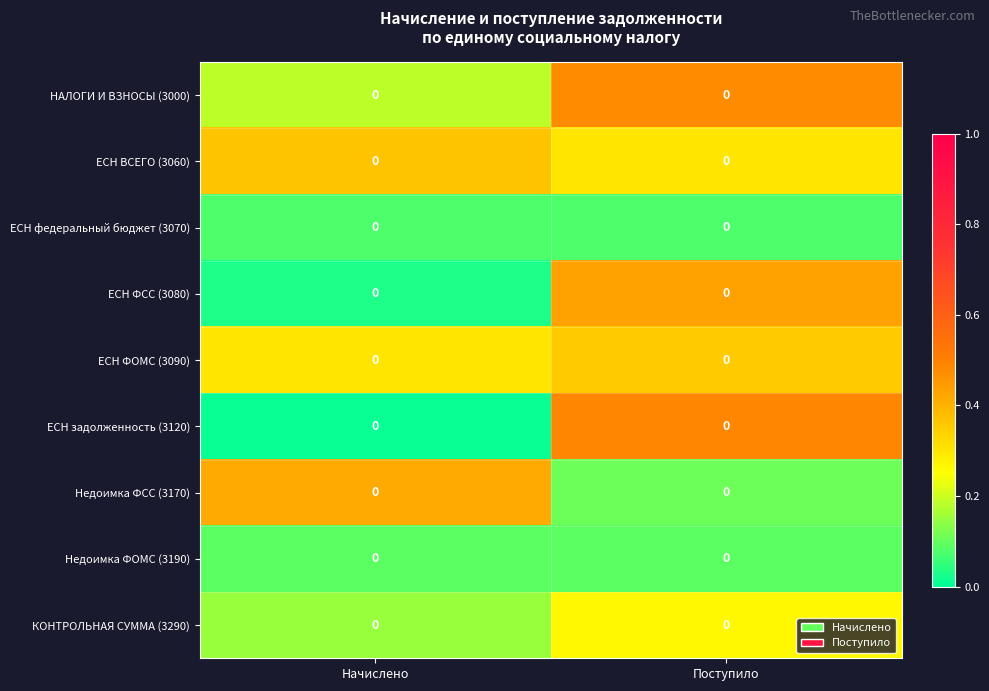

What is the difference between the highest and lowest values at Поступило?

0.4